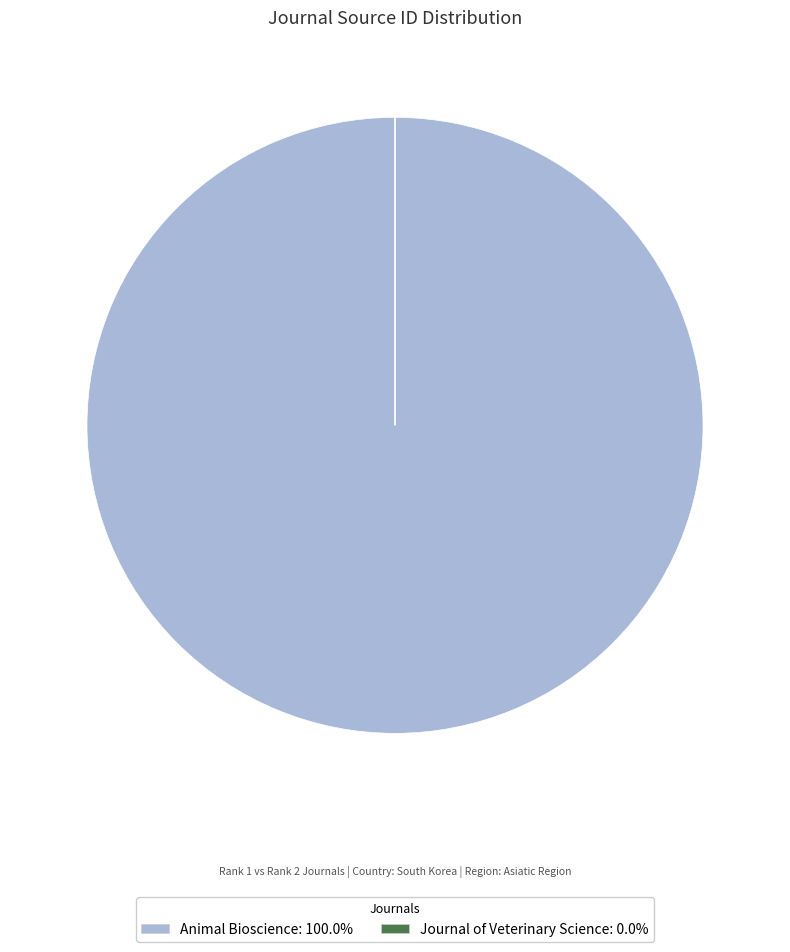

The Animal Bioscience slice represents 100% of the pie. True or false?

True